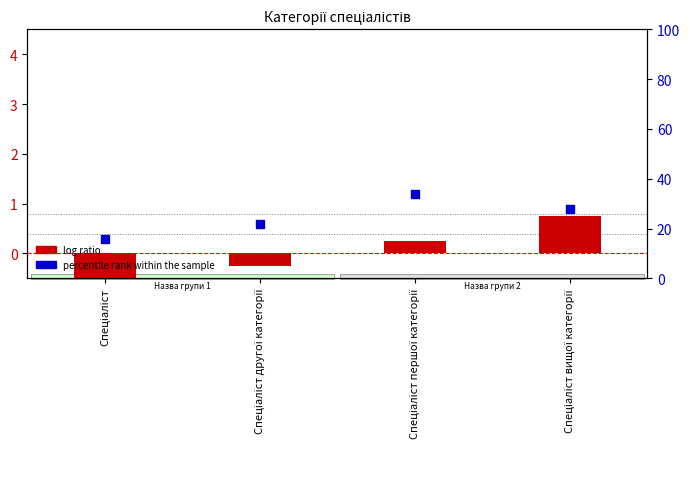

What are all the series names shown in the legend?

log ratio, percentile rank within the sample